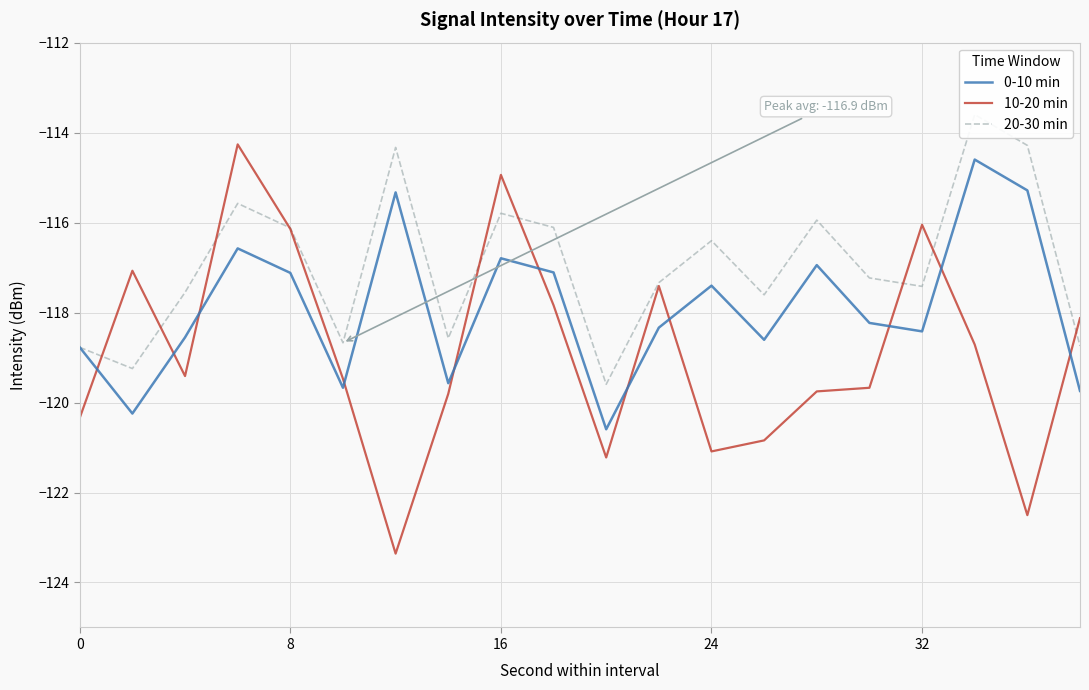

How many lines are shown in the chart?

3